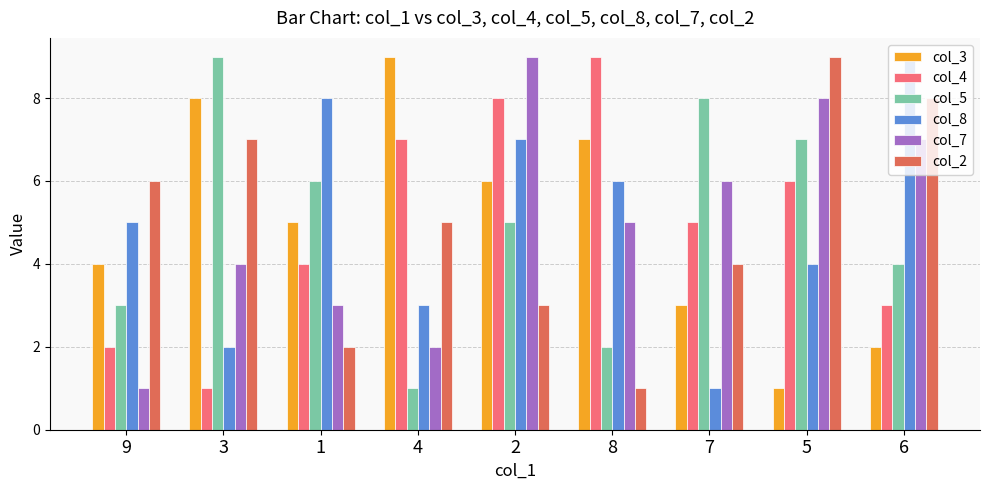

How many bars are there in each group?

6